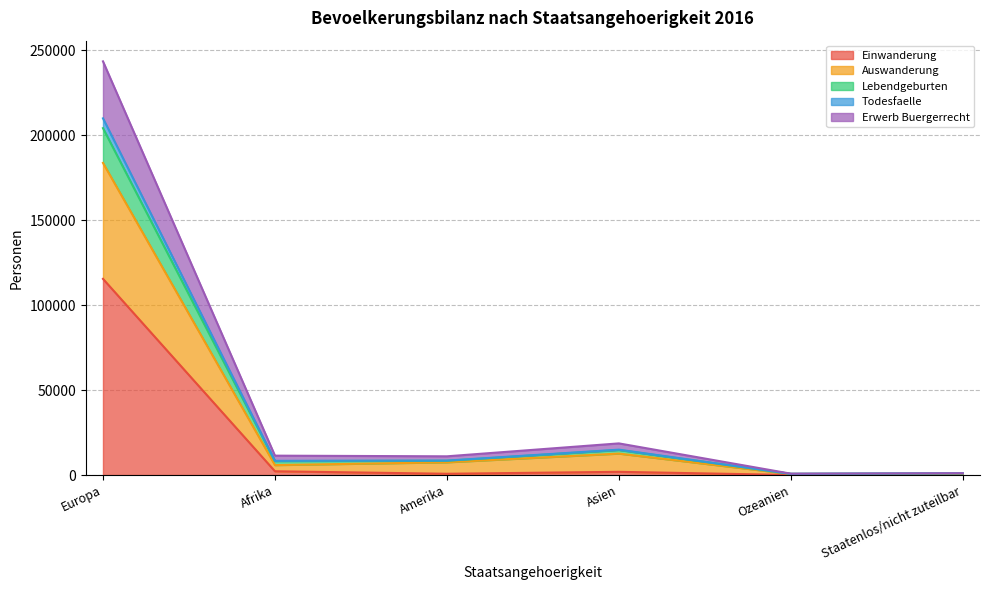

At which category is the sum across all series the highest?

Europa